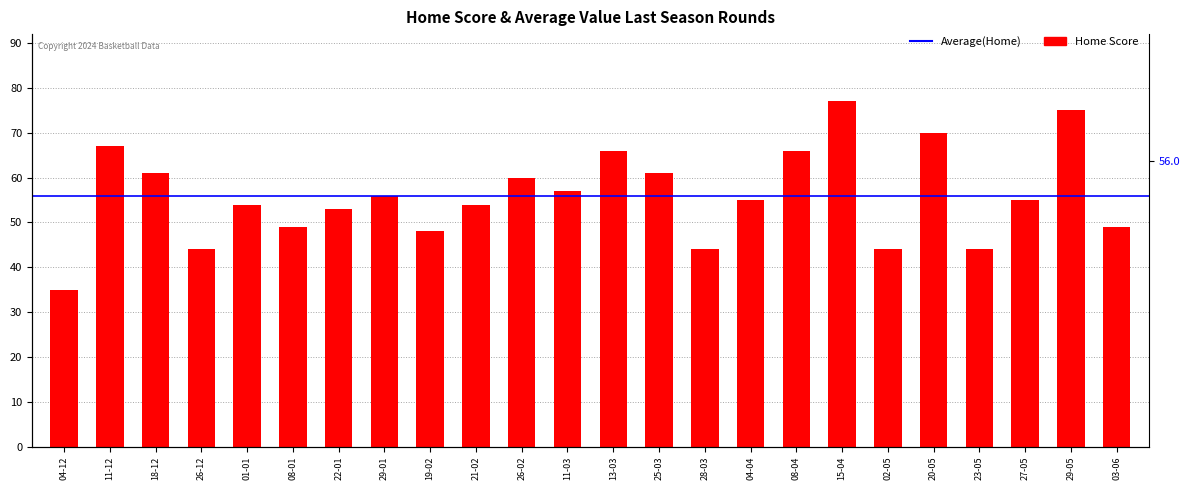

True or false: the data shows 61 at 25-03.

True